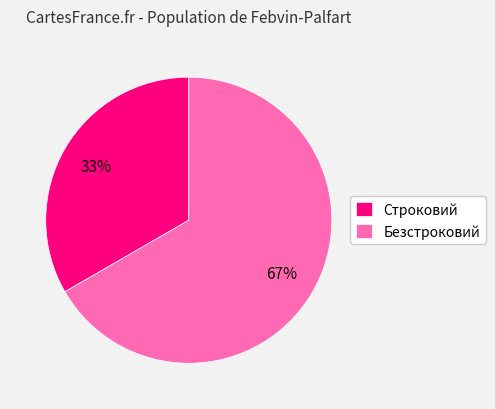

What percentage is the Безстроковий slice, to the nearest percent?

67%